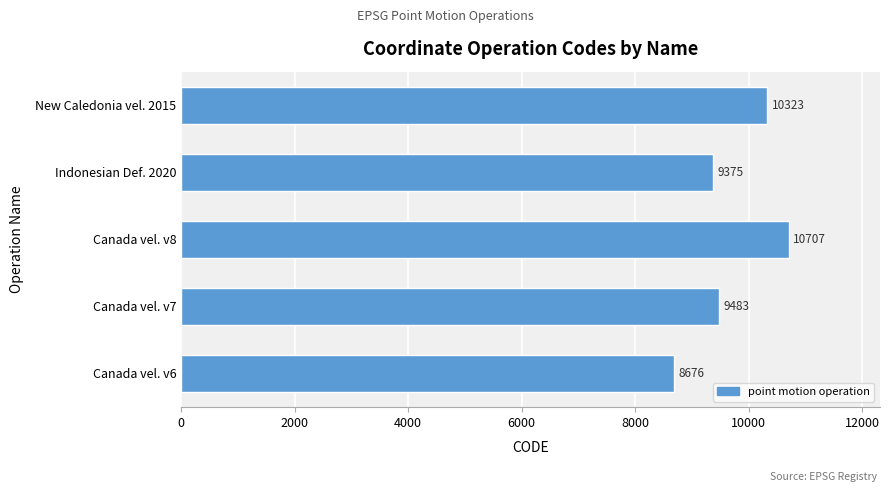

At which label is the value closest to 9691?

Canada vel. v7